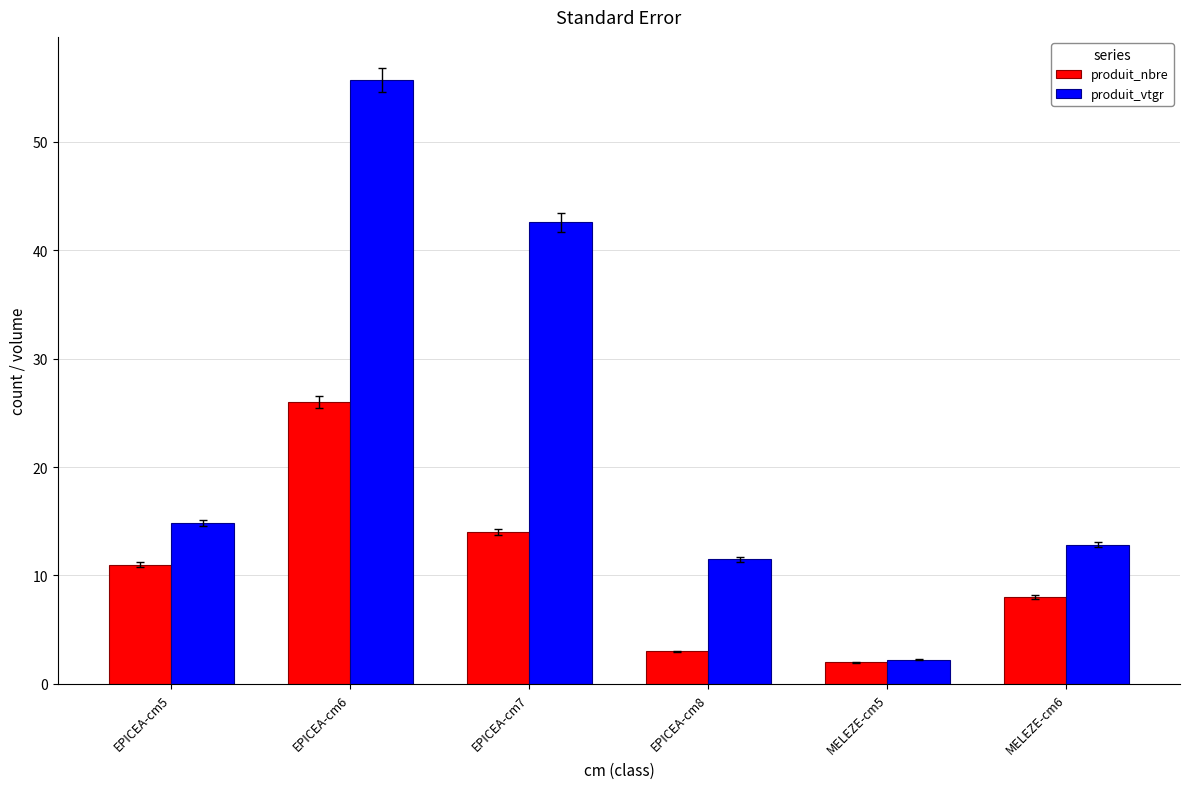

Which series has the largest range (max minus min)?

produit_vtgr